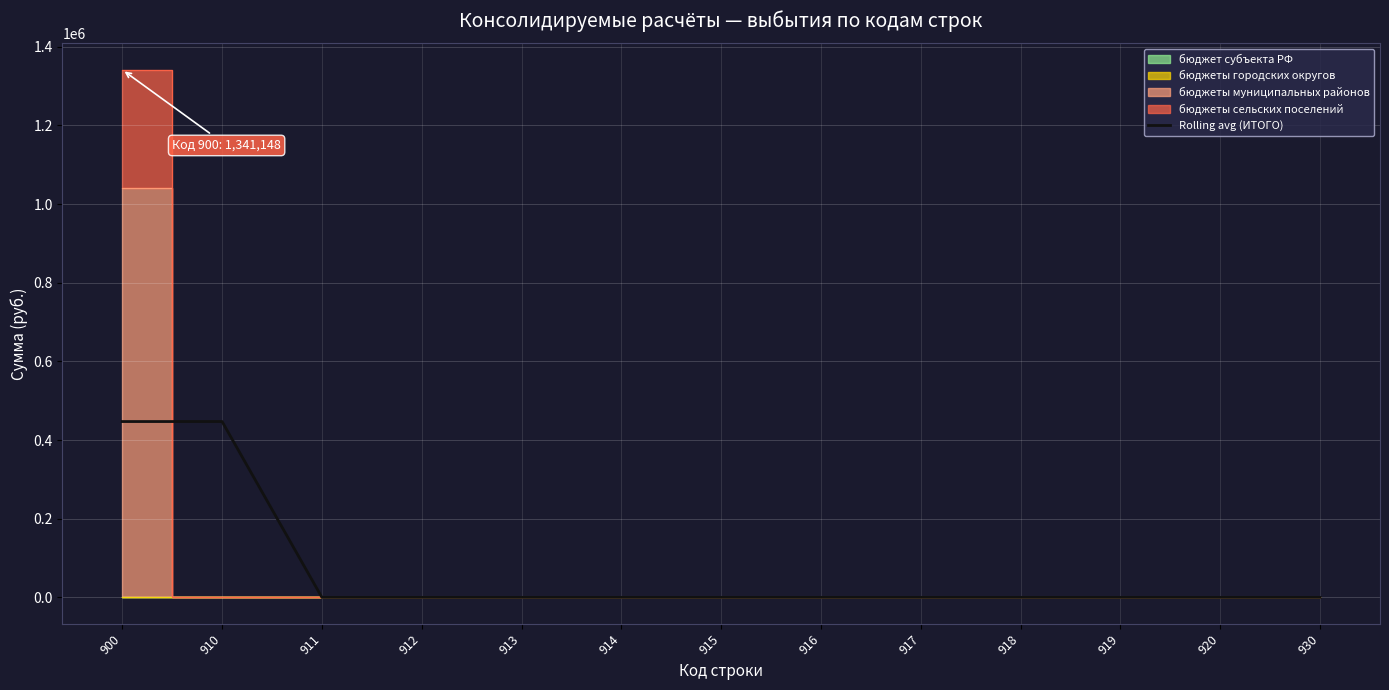

What is the sum of the values at 910 and 913?

447049.3